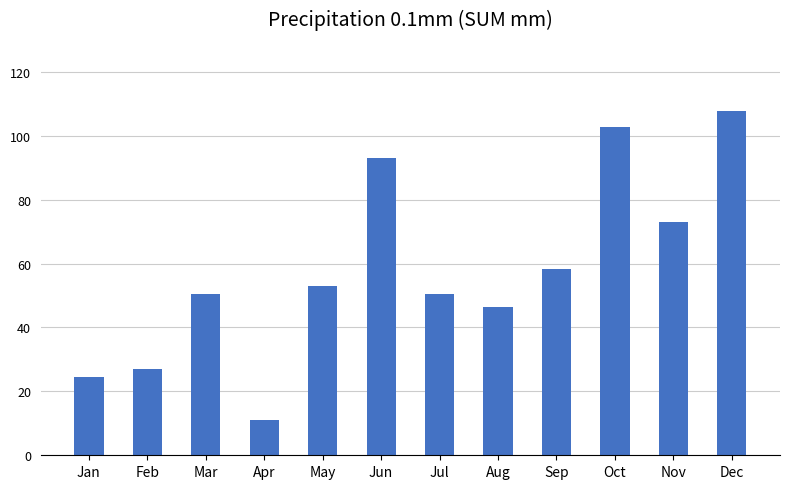

What is the sum of all values?

697.1